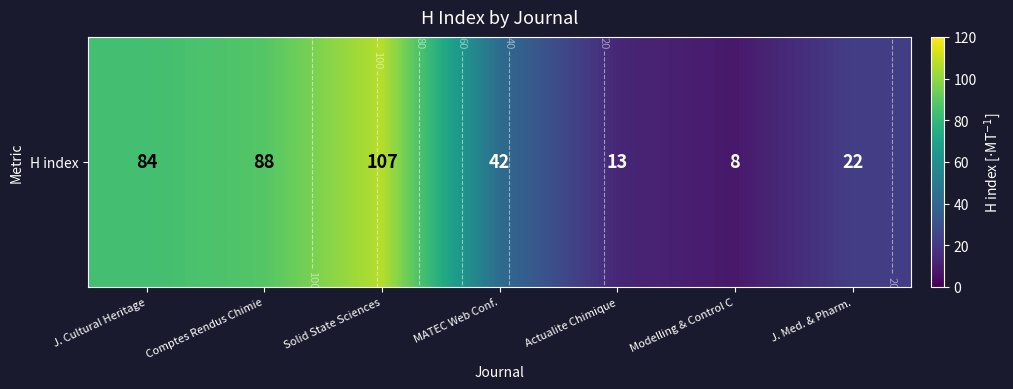

The chart shows a value of 84 at J. Cultural Heritage. True or false?

True